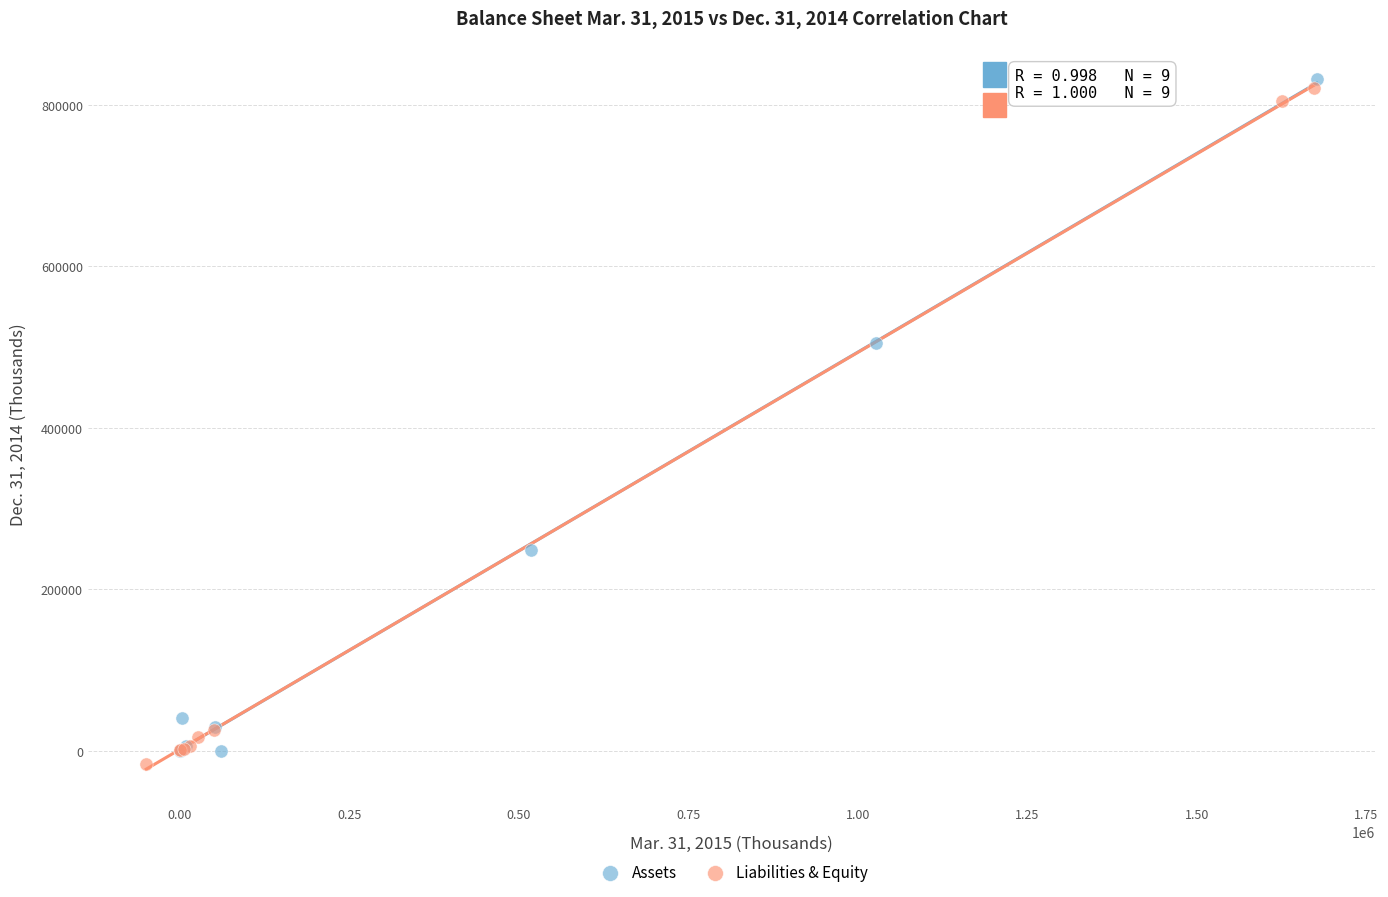

What are all the series names shown in the legend?

Assets, Liabilities & Equity